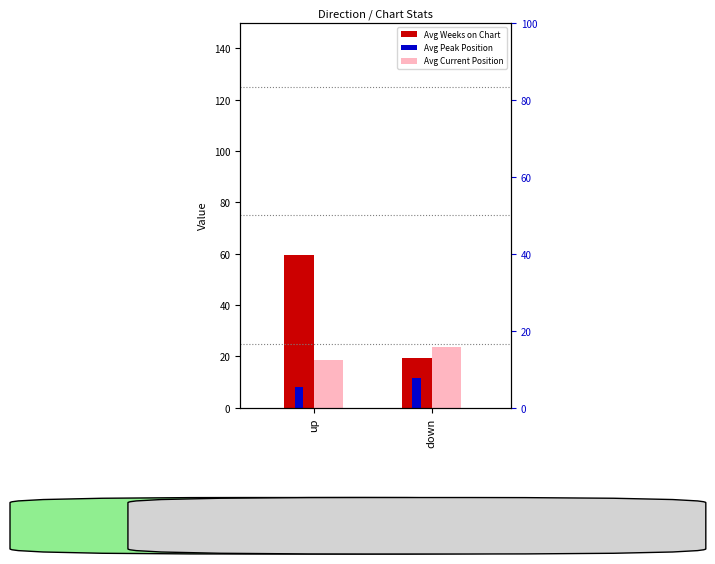

The value of Average Current Position at down is 39.1. True or false?

False